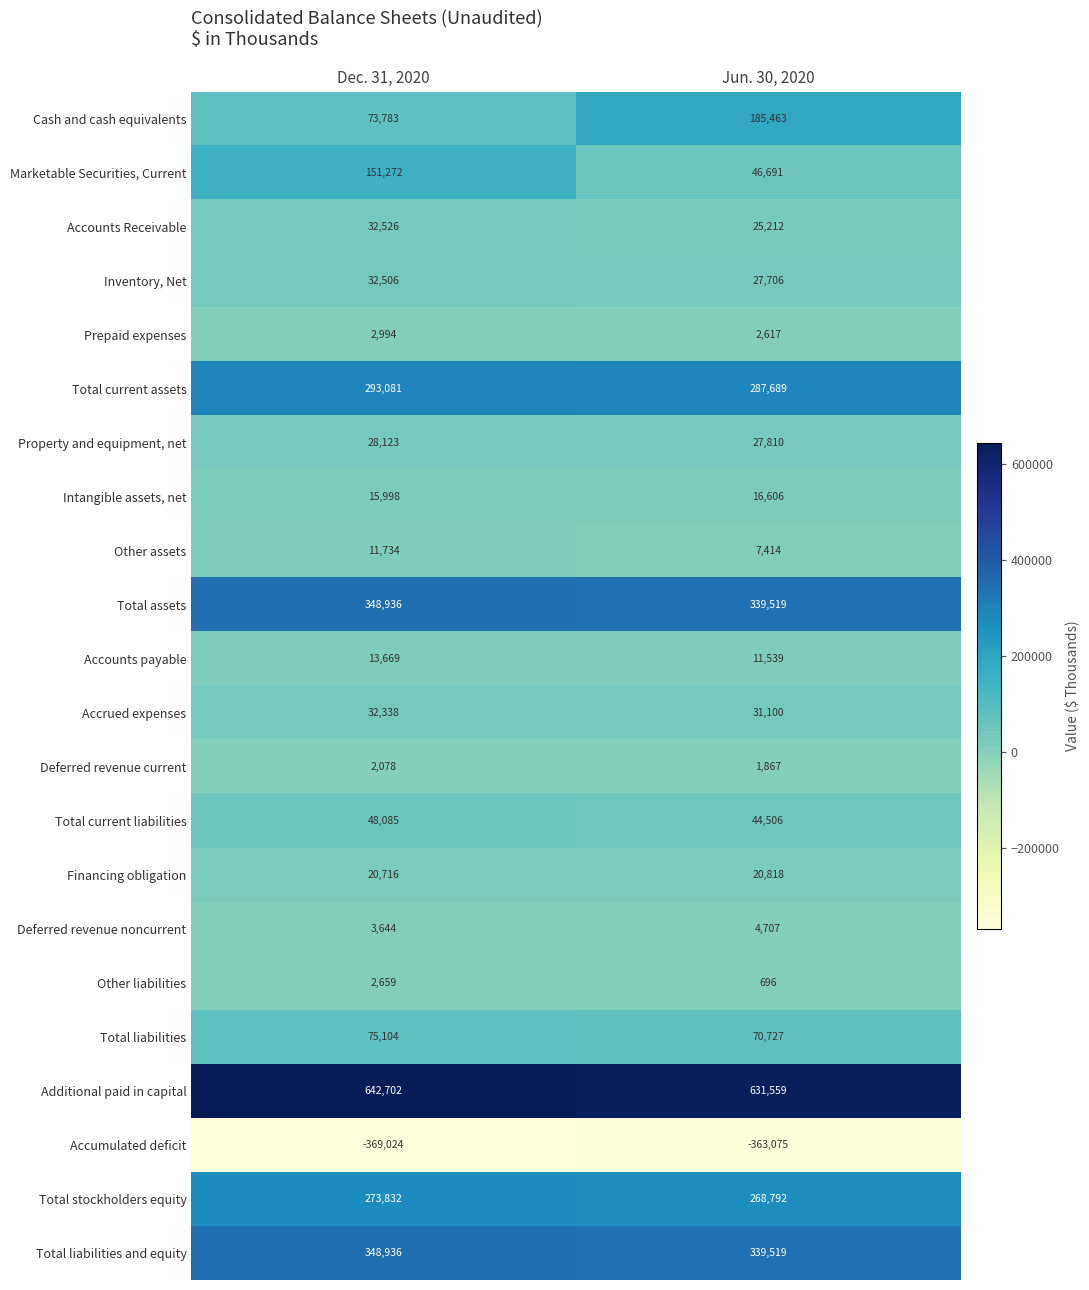

What is the difference between the Property and equipment, net values at Dec. 31, 2020 and Jun. 30, 2020?

313